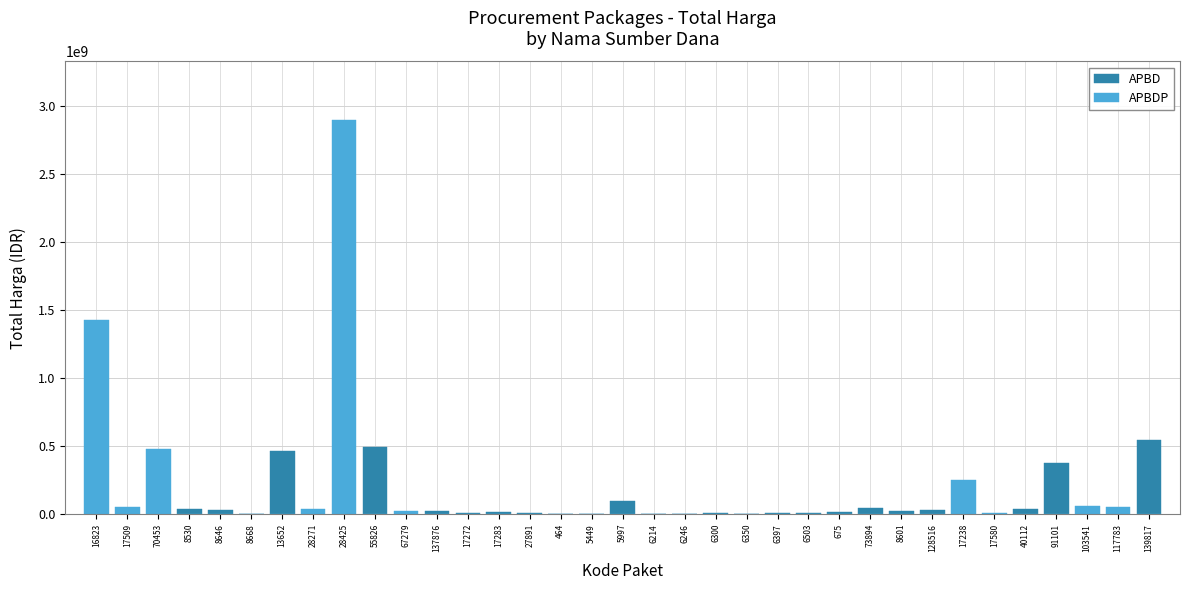

Reading left to right, list all the values displayed in this chart.

APBD: 0	0	0	34000000	32441200	577875	464002100	0	0	493000000	0	18900000	9180000	15513960	7401240	333600	78000	98772570	2772000	265000	4672200	182000	8742500	5129000	12453900	43859200	23653000	27412000	0	0	34292000	373404000	0	0	541071000
APBDP: 1425867900	49730040	477600000	0	0	0	0	39440000	2892122000	0	19175000	0	0	0	0	0	0	0	0	0	0	0	0	0	0	0	0	0	250350000	4350000	0	0	56152800	51601000	0